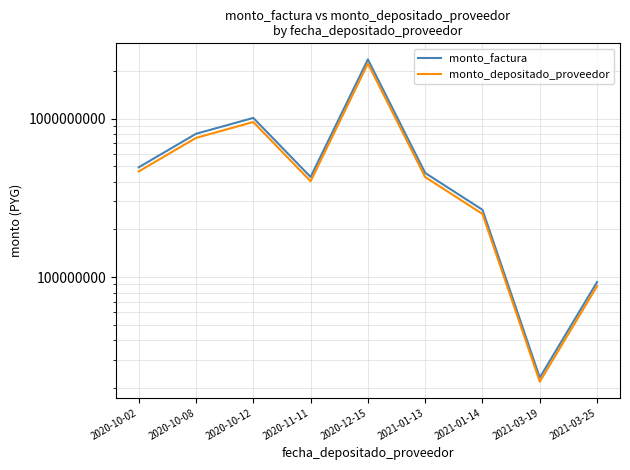

Is this an area chart (filled region under the line)?

No